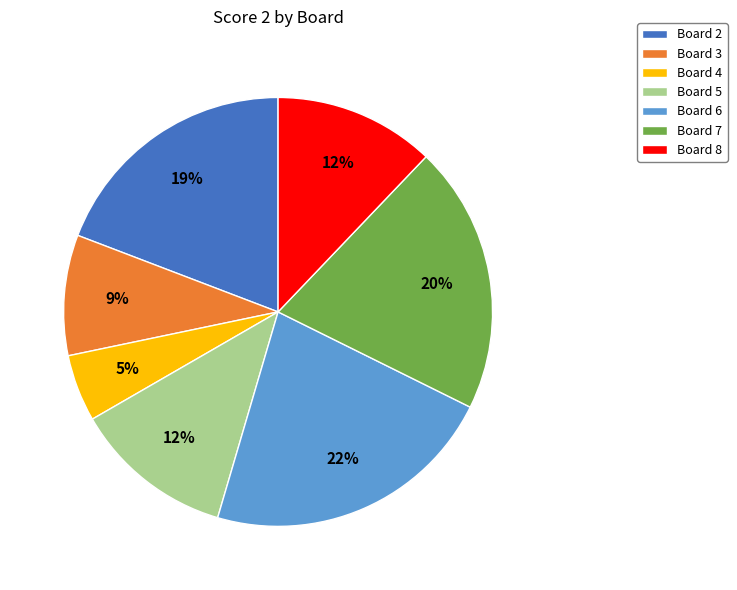

Combined, do Board 7 and Board 5 account for over 50%?

No